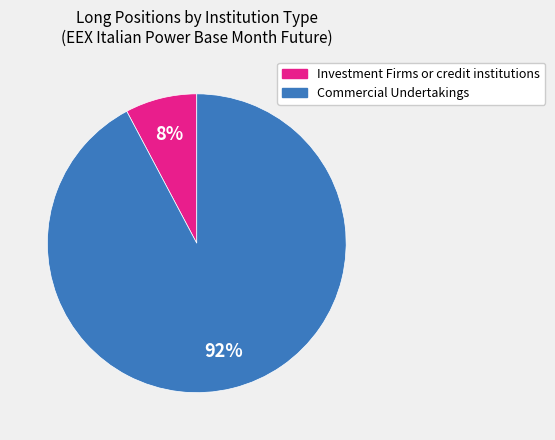

To the nearest percent, what is the average slice percentage?

50%